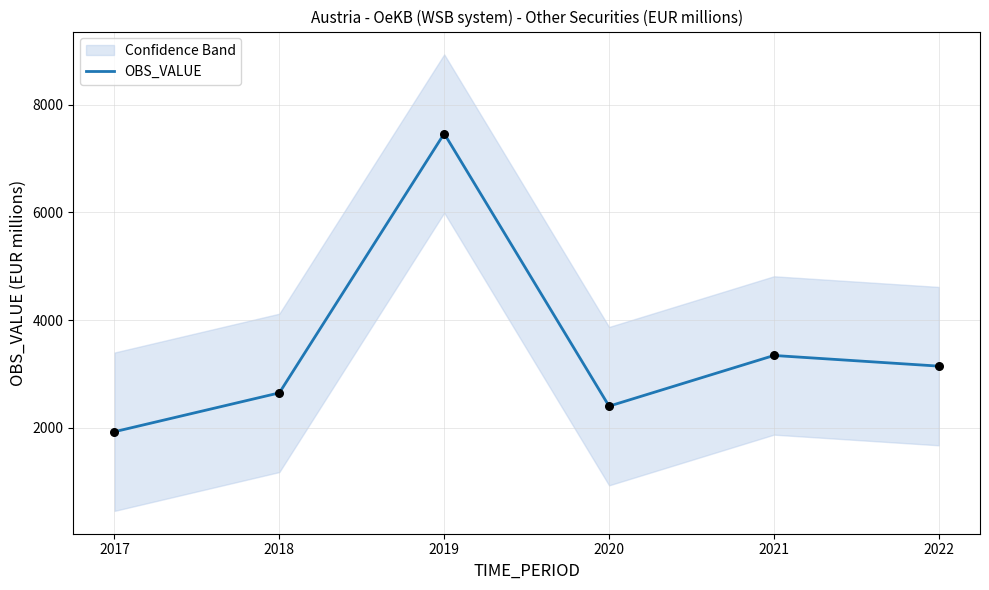

What is the change in value from 2018 to 2022?

+497